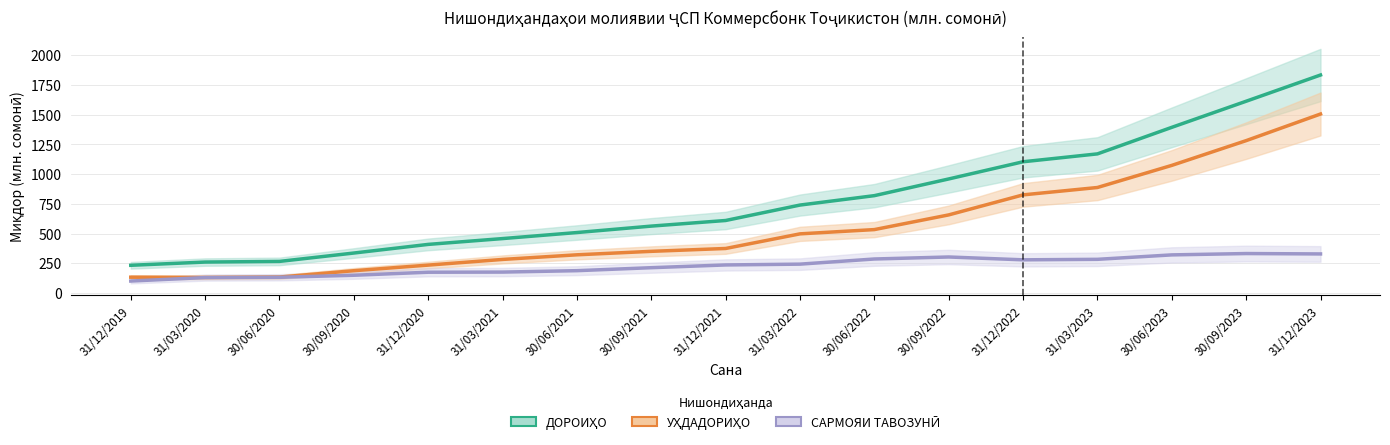

The УҲДАДОРИҲО series shows 996.5 at 31/12/2023. True or false?

False